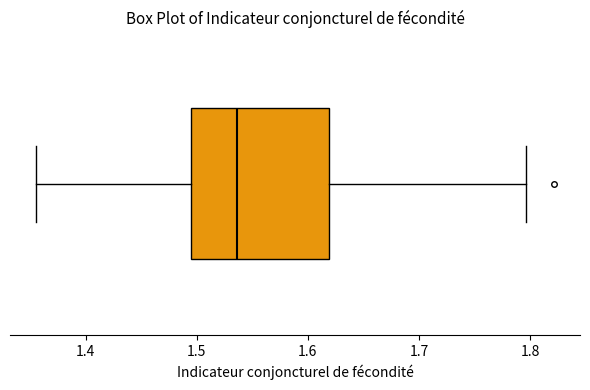

Where does the median line of the box sit on the x-axis? The values are not printed on the chart, so give them approximately, as read against the axis.

1.54